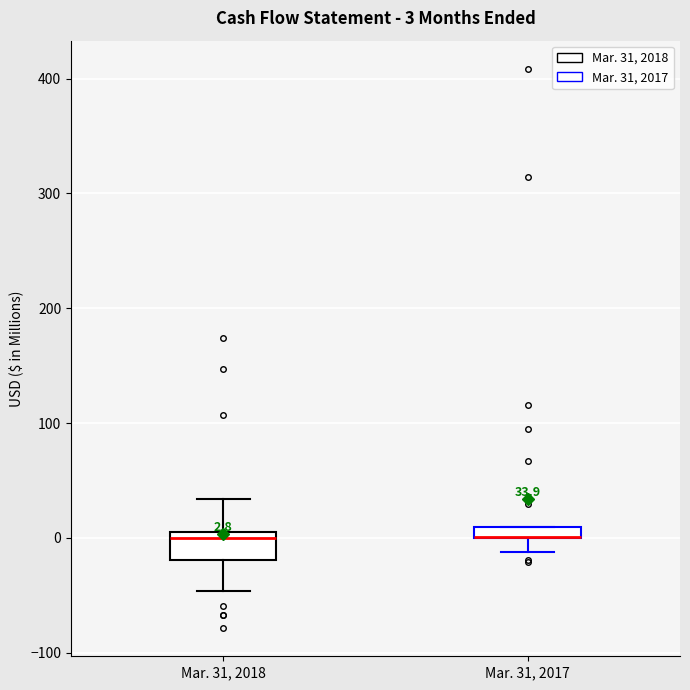

Comparing the boxes themselves (not the whiskers), which one is the tallest?

Mar. 31, 2018